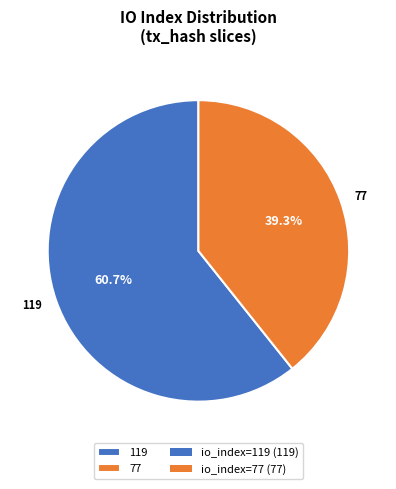

How many segments does this pie chart have?

2